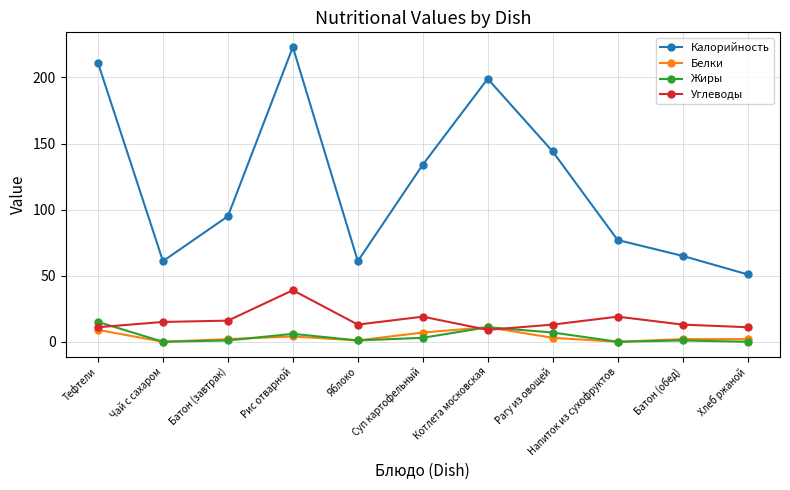

In Жиры, how many points are lower than both neighbors (excluding endpoints)?

3